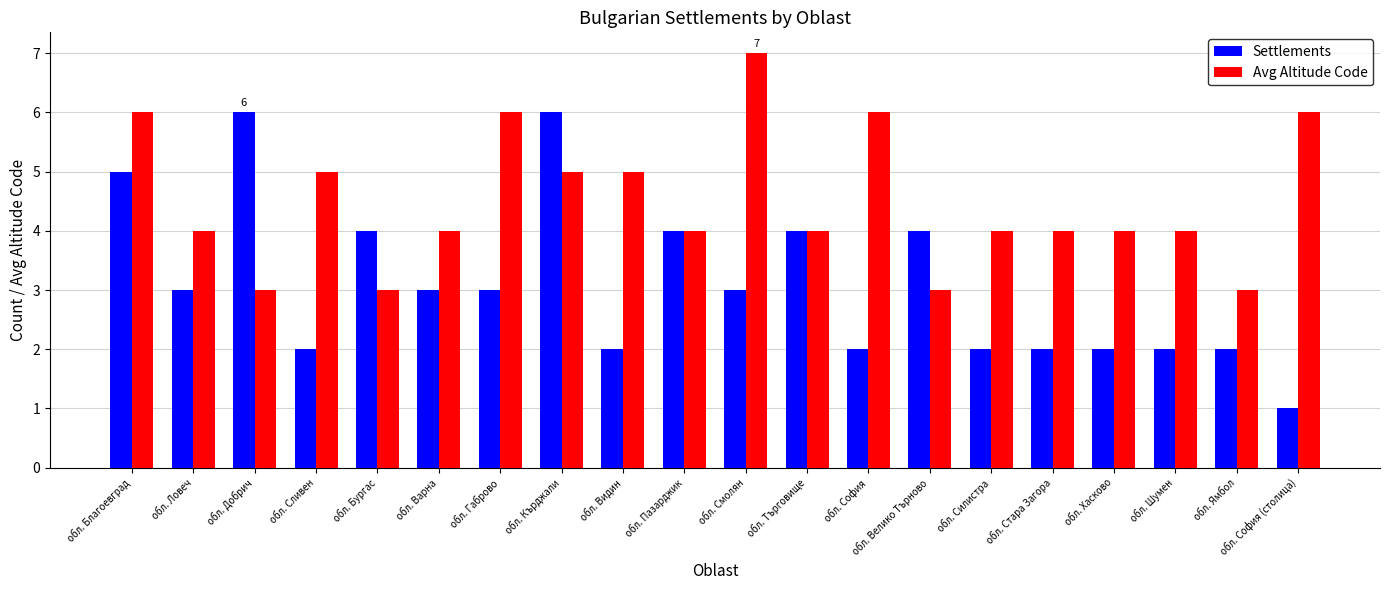

True or false: Settlements has a value of 2 at обл. Смолян.

False